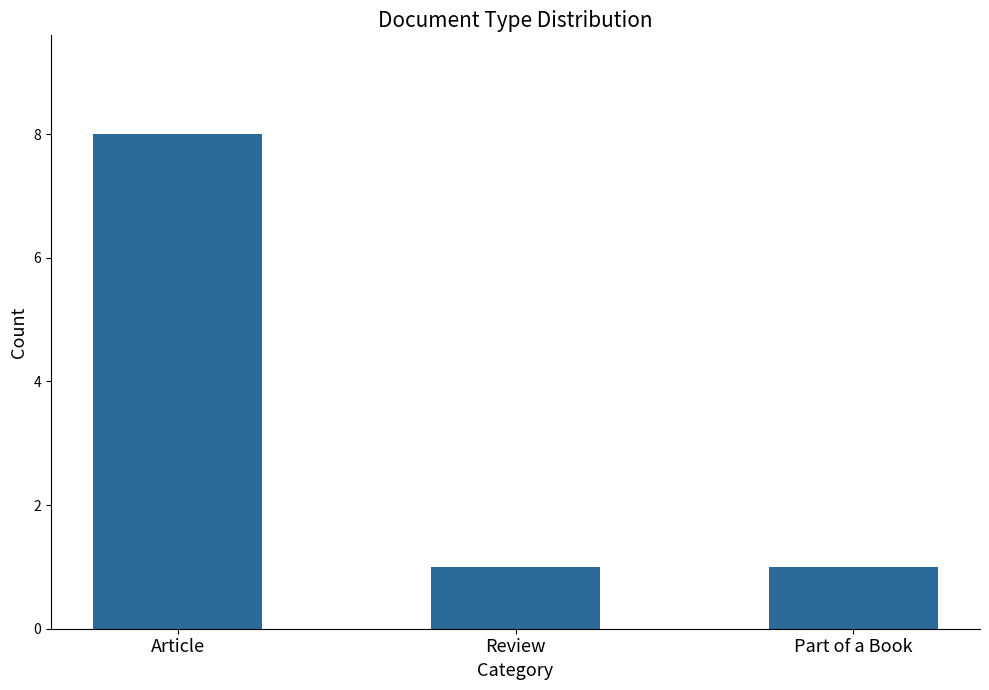

Reading left to right, list all the values displayed in this chart.

Article=8	Review=1	Part of a Book=1